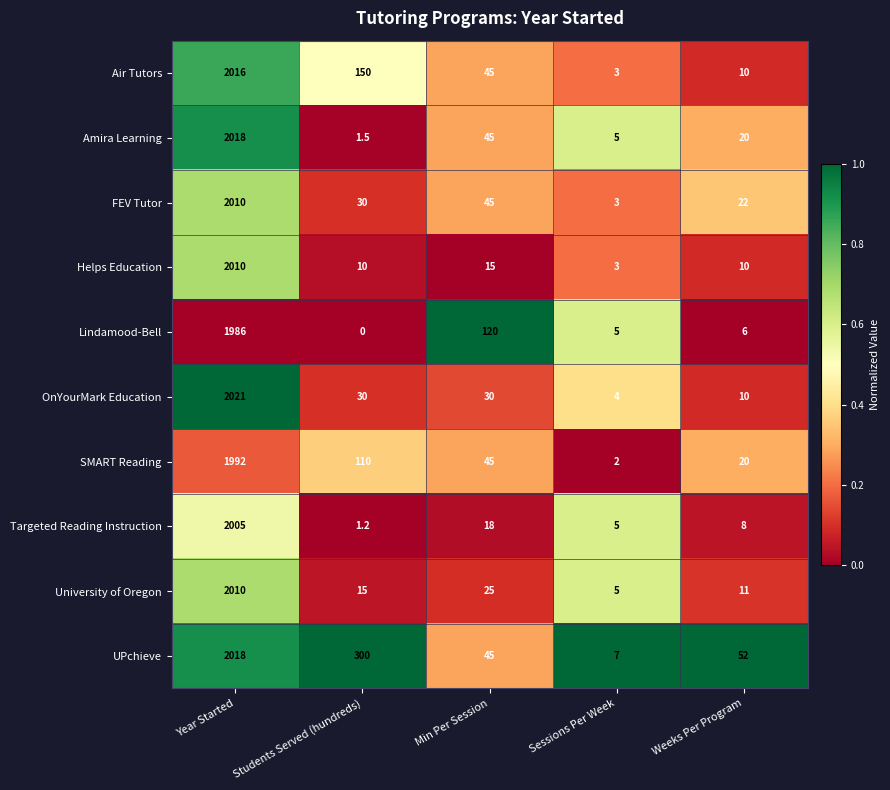

What is the total value across all series at Weeks Per Program?

169.0